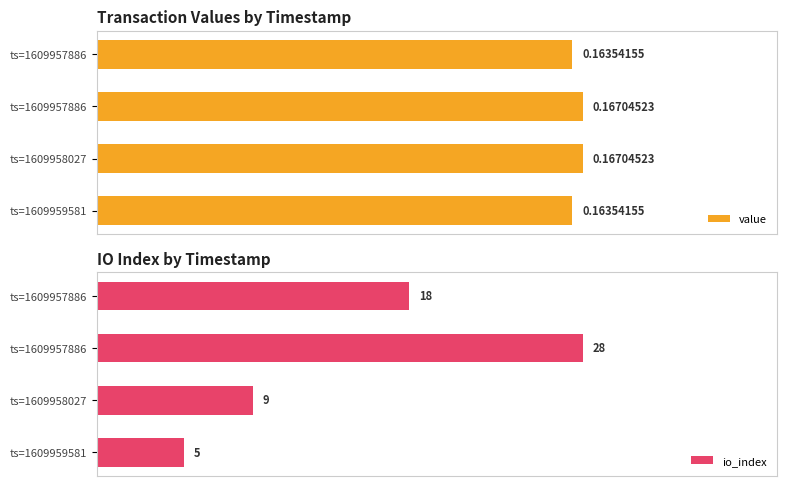

What are all the series names shown in the legend?

value, io_index